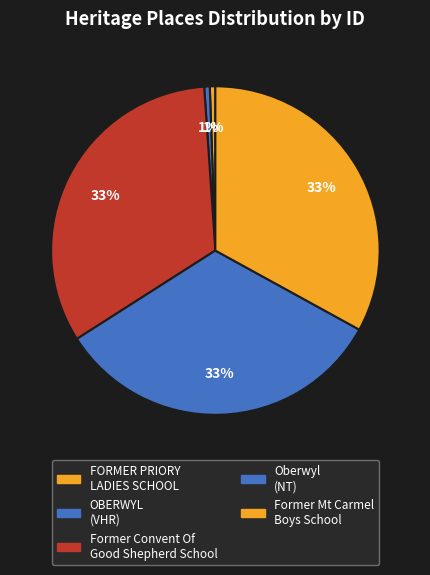

Is it true that Former Convent Of Good Shepherd School is 33% of the pie?

True